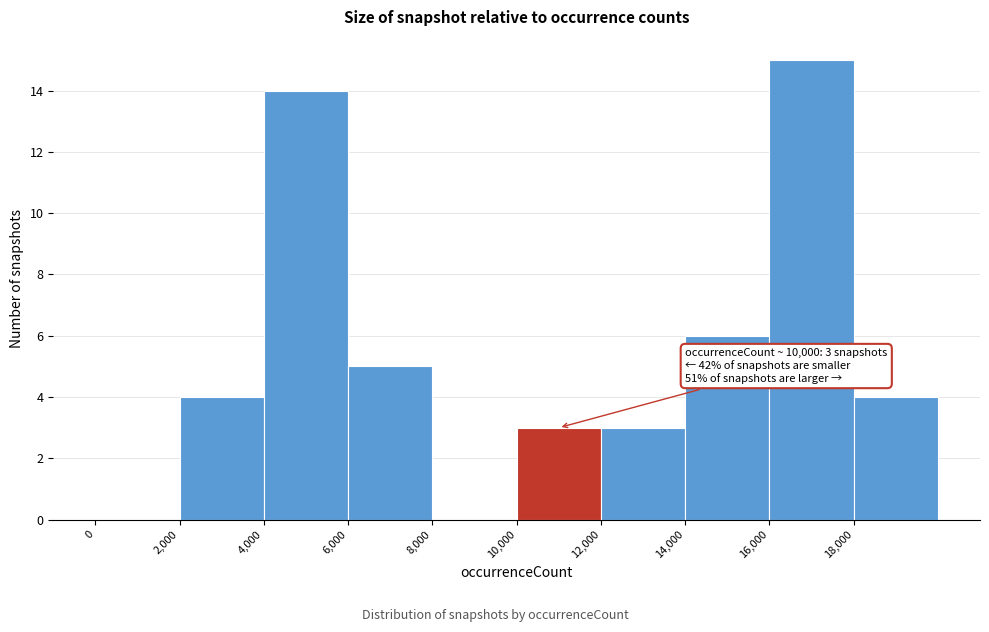

Which range on the x-axis has the tallest bar?

16000 to 18000